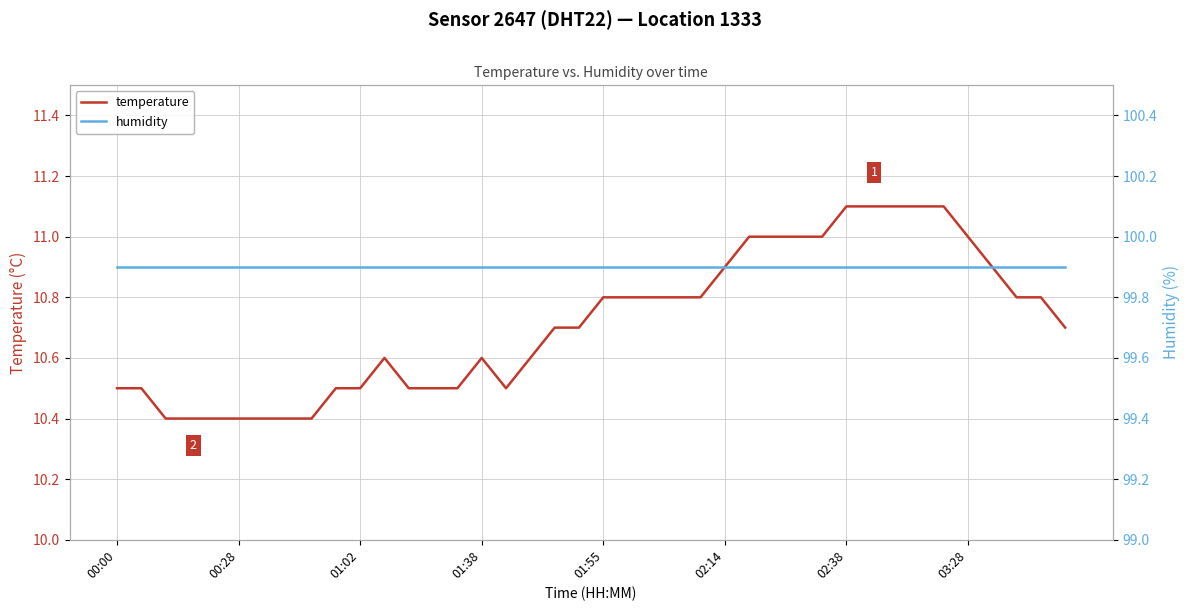

True or false: temperature has more than 1 points higher than both neighbors.

True